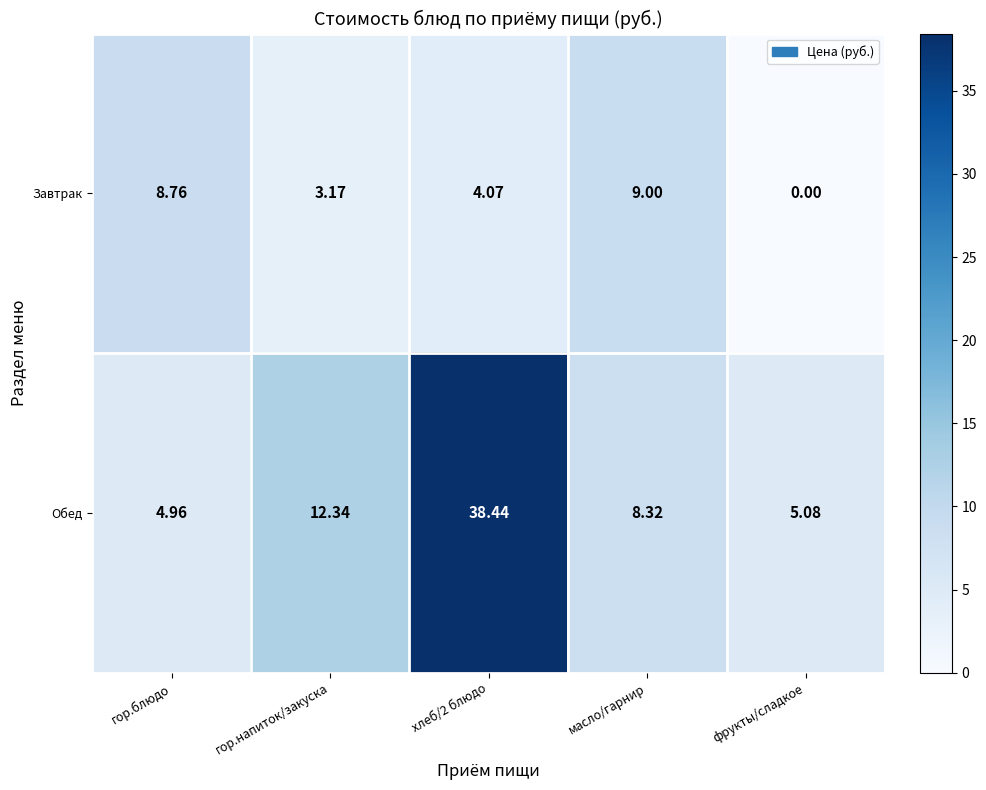

At which label is Обед closest to 21?

гор.напиток/закуска